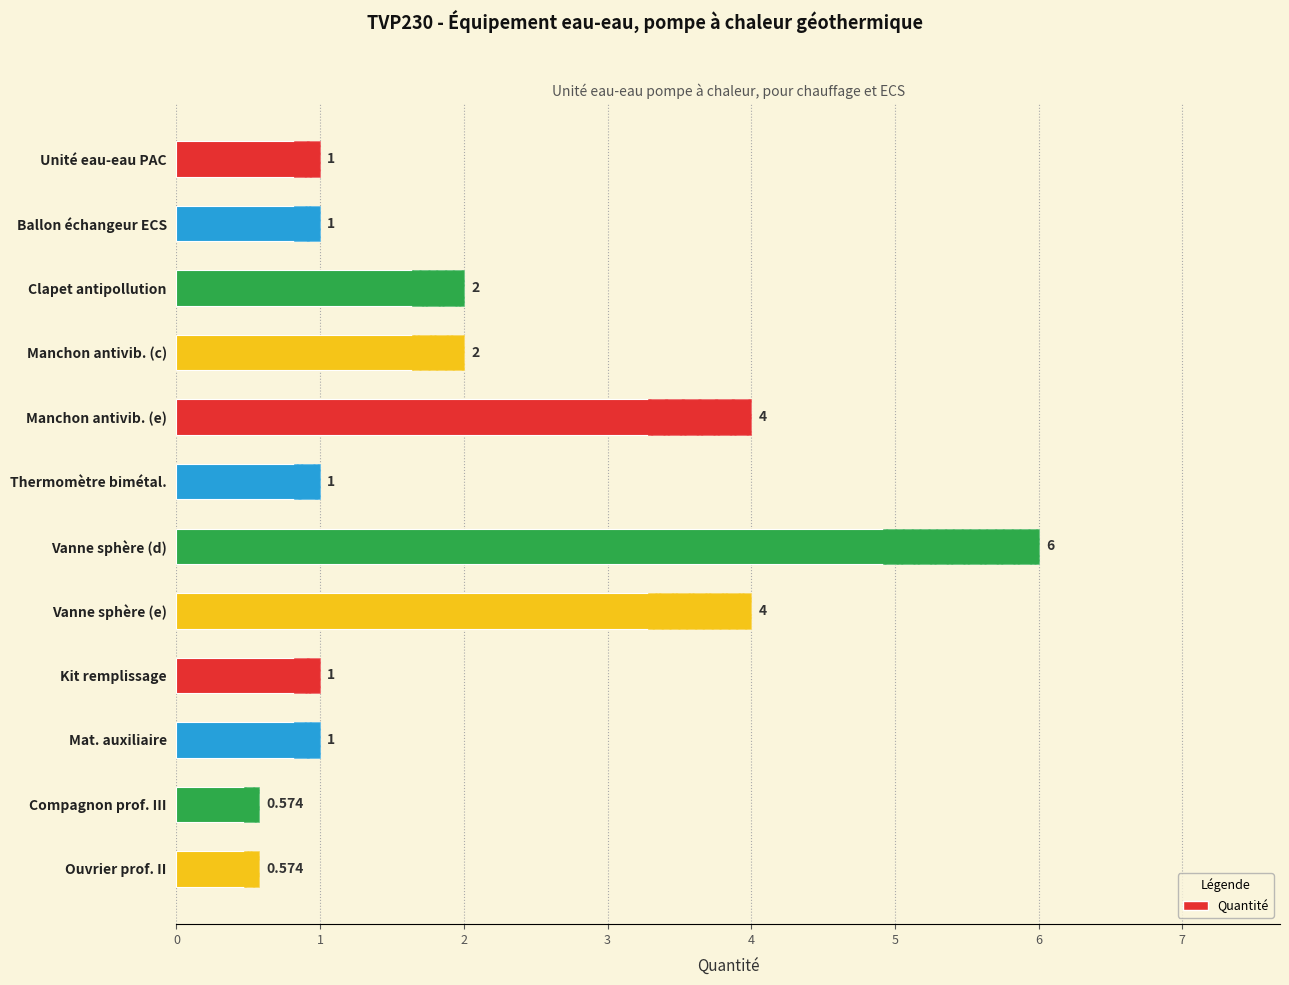

How many distinct data groups are displayed?

1